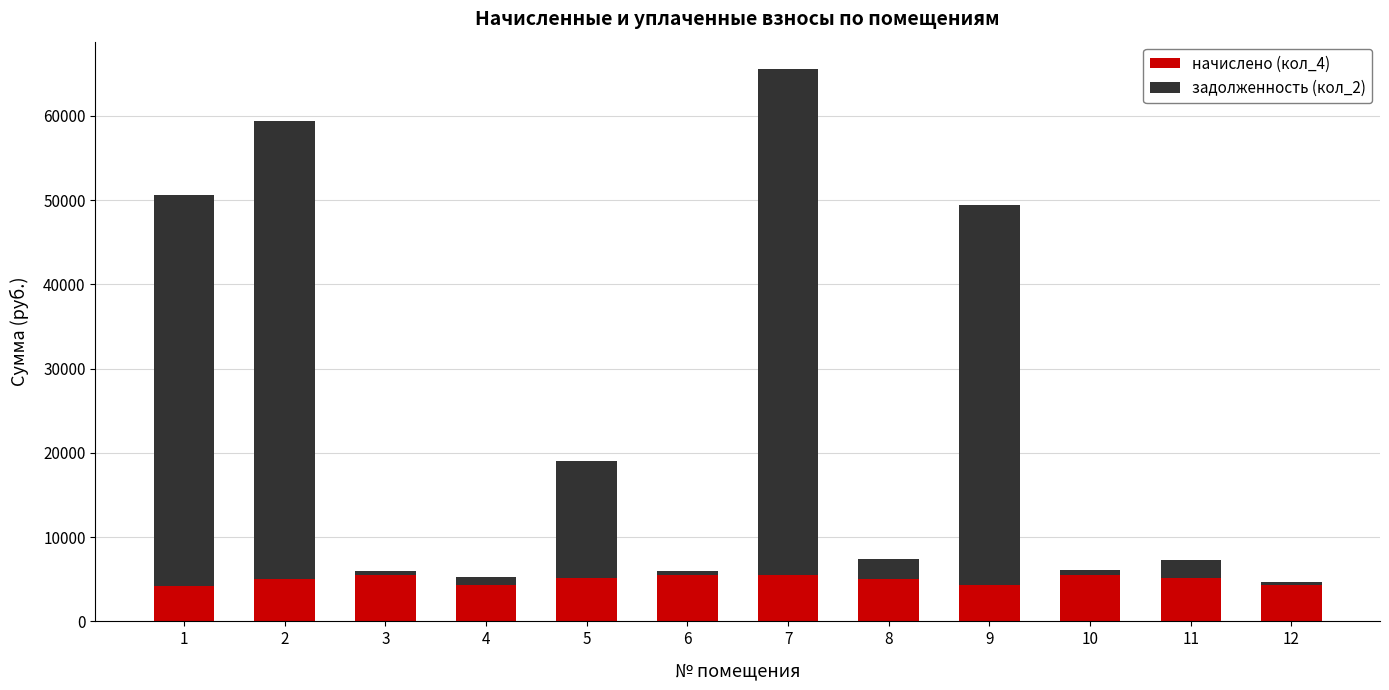

The value of начислено (кол_4) at 9 is 6767.2. True or false?

False